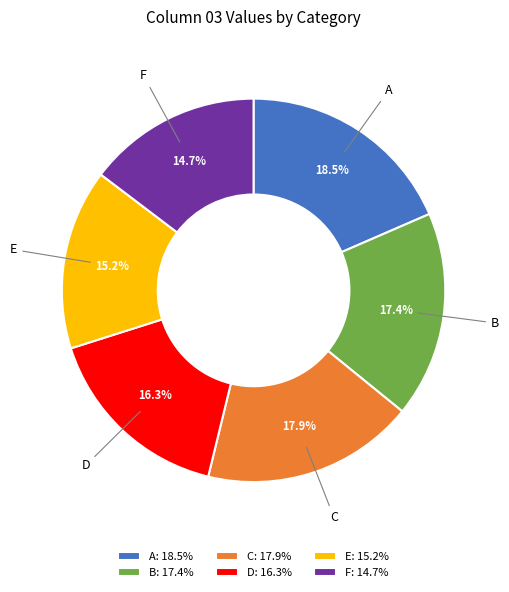

Count the number of slices in the pie.

6